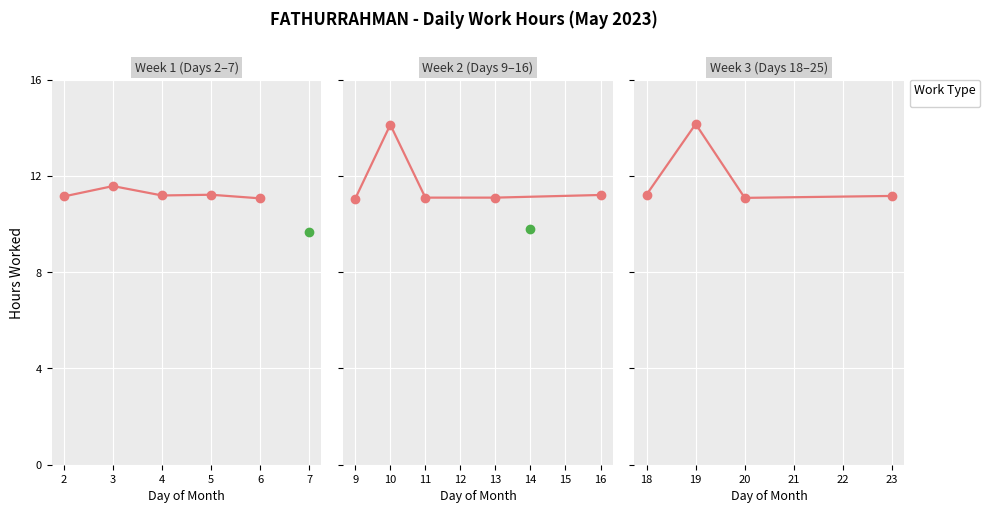

How many series are shown in this chart?

1